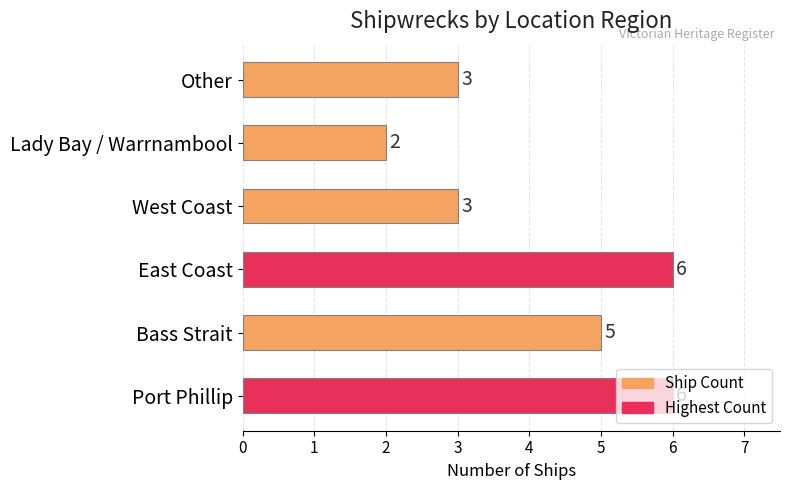

How many bars are there in total?

6